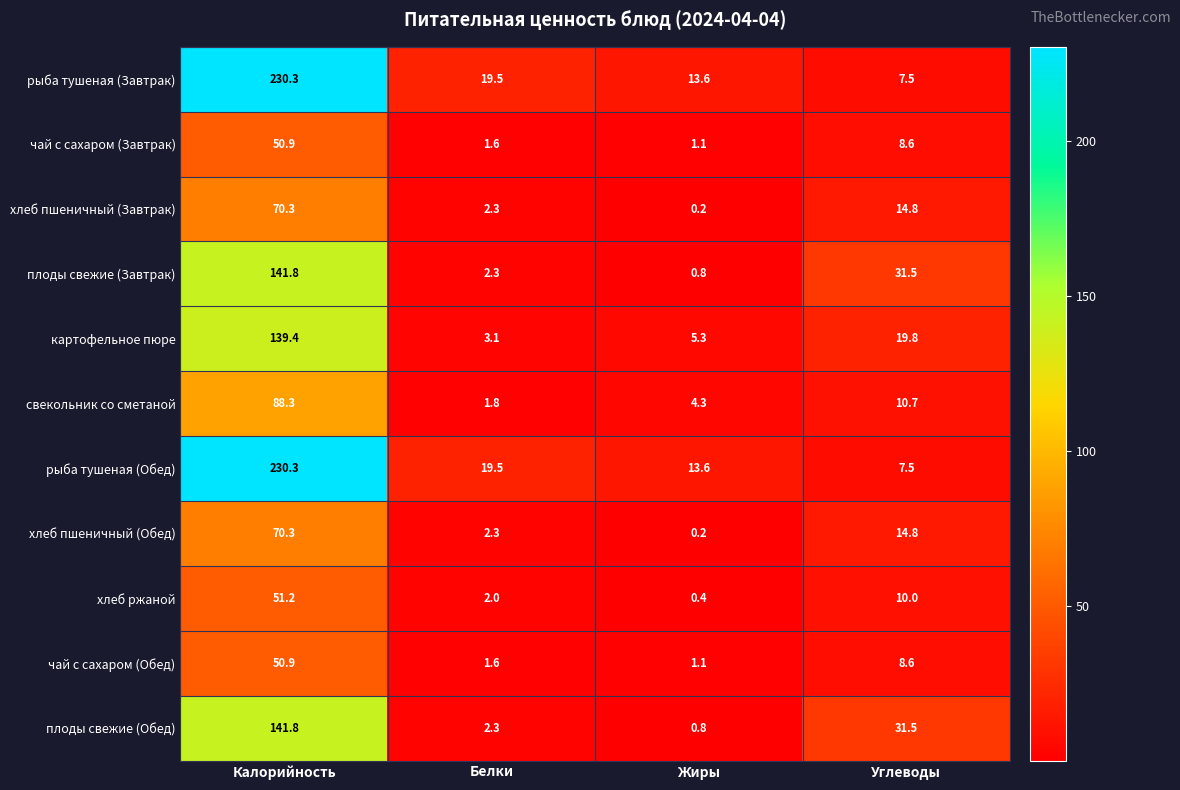

Rank the categories by плоды свежие (Обед) value from lowest to highest.

Жиры, Белки, Углеводы, Калорийность